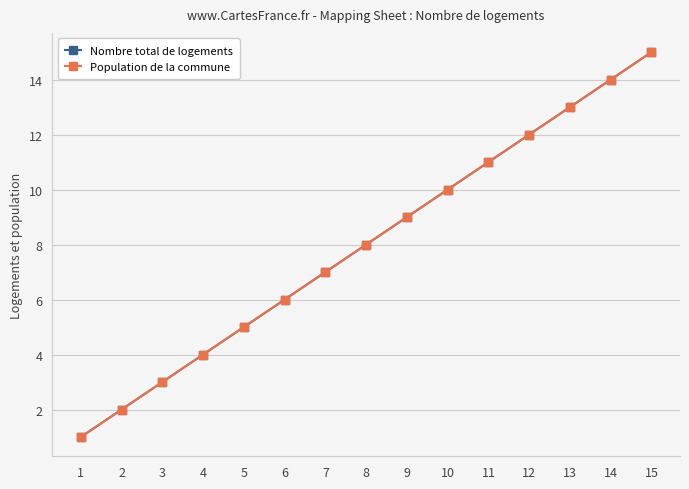

True or false: Nombre total de logements has a value of 11 at 11.

True